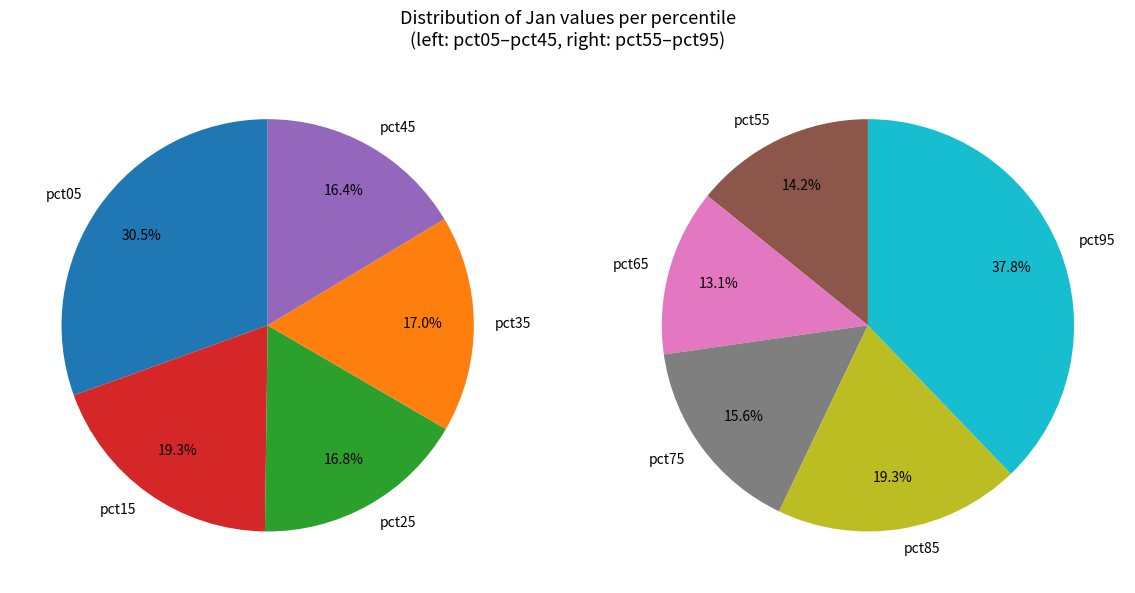

To the nearest percent, what portion does pct65 represent?

7%